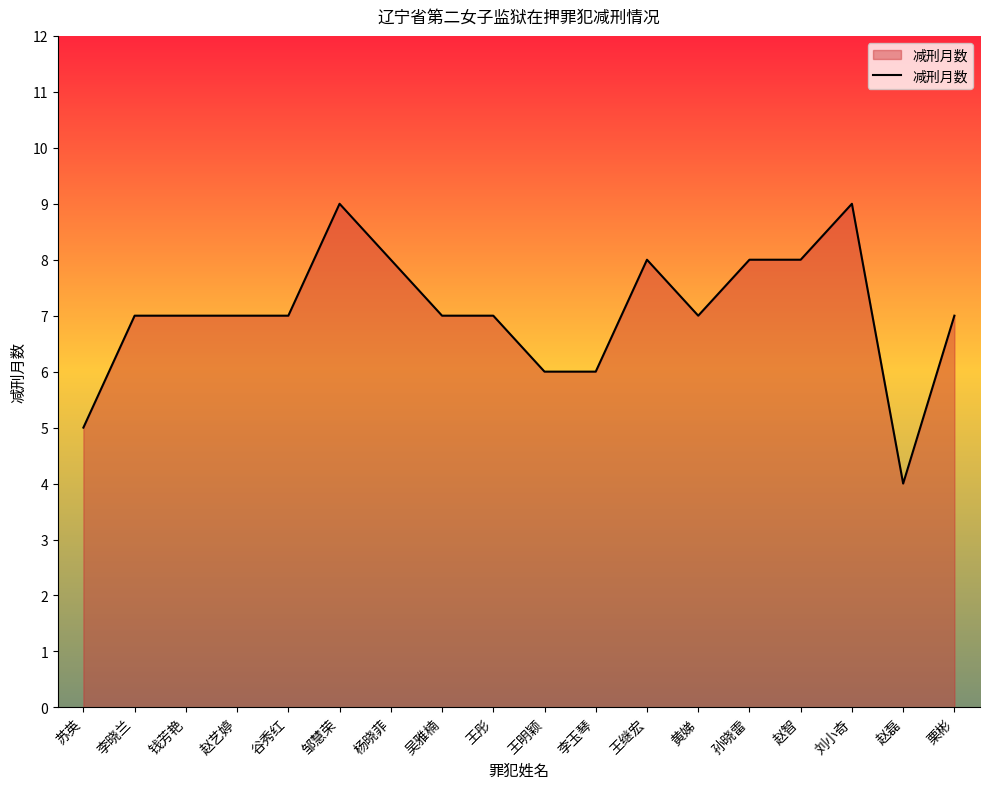

What is the approximate value at 孙晓雷?

8